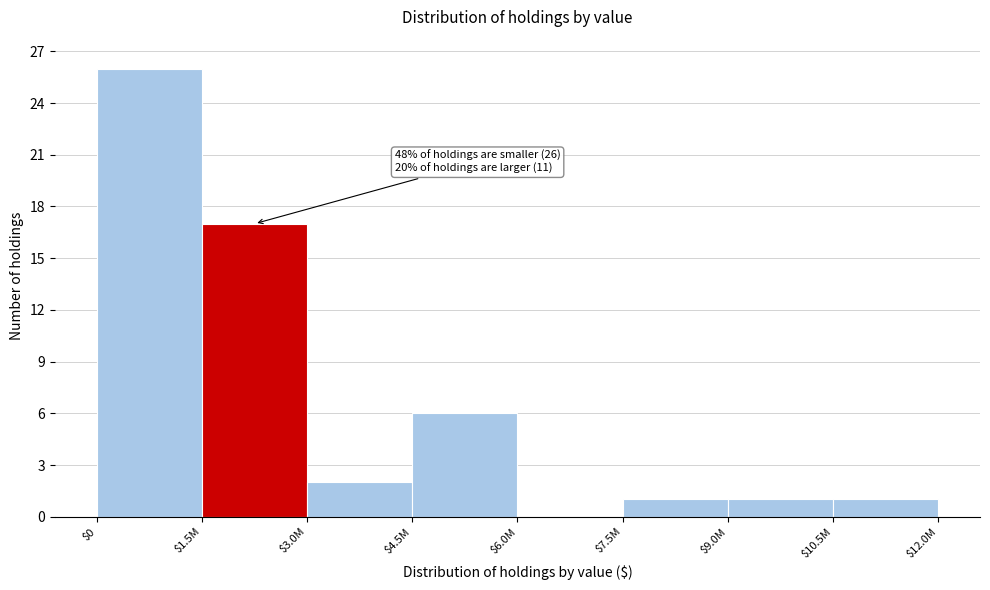

What is the maximum value shown in the chart?

26